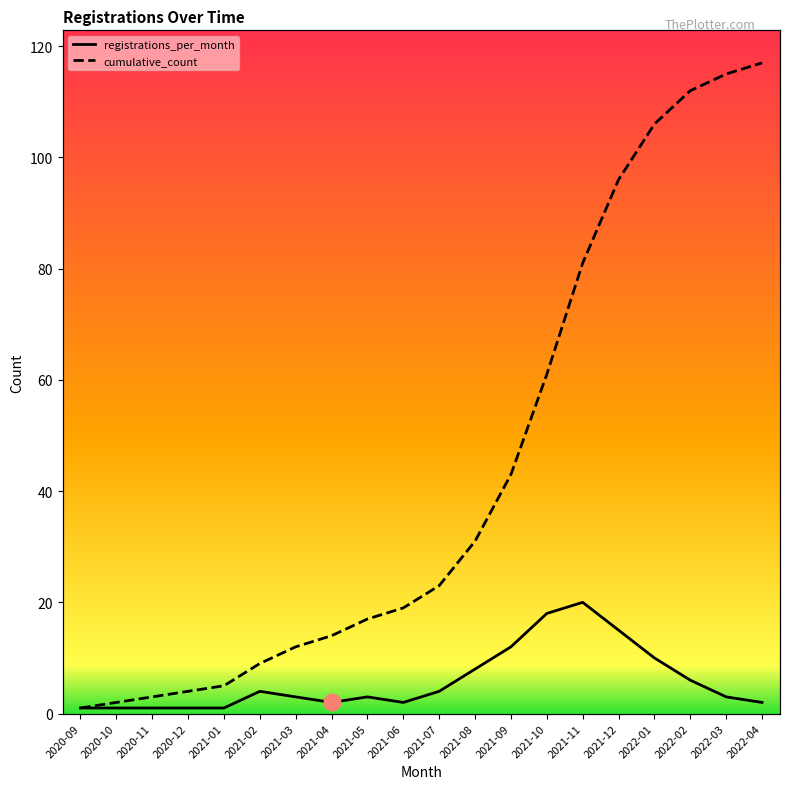

Reading left to right, what are all the values shown in this chart?

registrations_per_month: 2020-09=1	2020-10=1	2020-11=1	2020-12=1	2021-01=1	2021-02=4	2021-03=3	2021-04=2	2021-05=3	2021-06=2	2021-07=4	2021-08=8	2021-09=12	2021-10=18	2021-11=20	2021-12=15	2022-01=10	2022-02=6	2022-03=3	2022-04=2
cumulative_count: 2020-09=1	2020-10=2	2020-11=3	2020-12=4	2021-01=5	2021-02=9	2021-03=12	2021-04=14	2021-05=17	2021-06=19	2021-07=23	2021-08=31	2021-09=43	2021-10=61	2021-11=81	2021-12=96	2022-01=106	2022-02=112	2022-03=115	2022-04=117